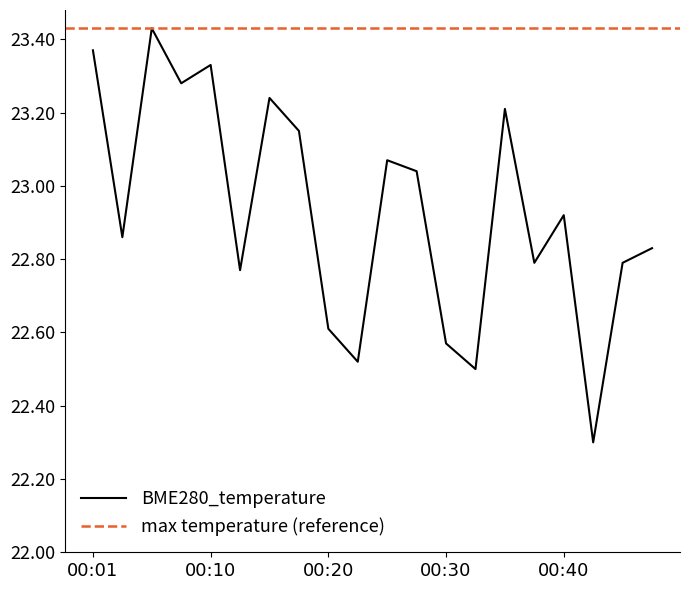

What is the maximum value shown in the chart?

23.4